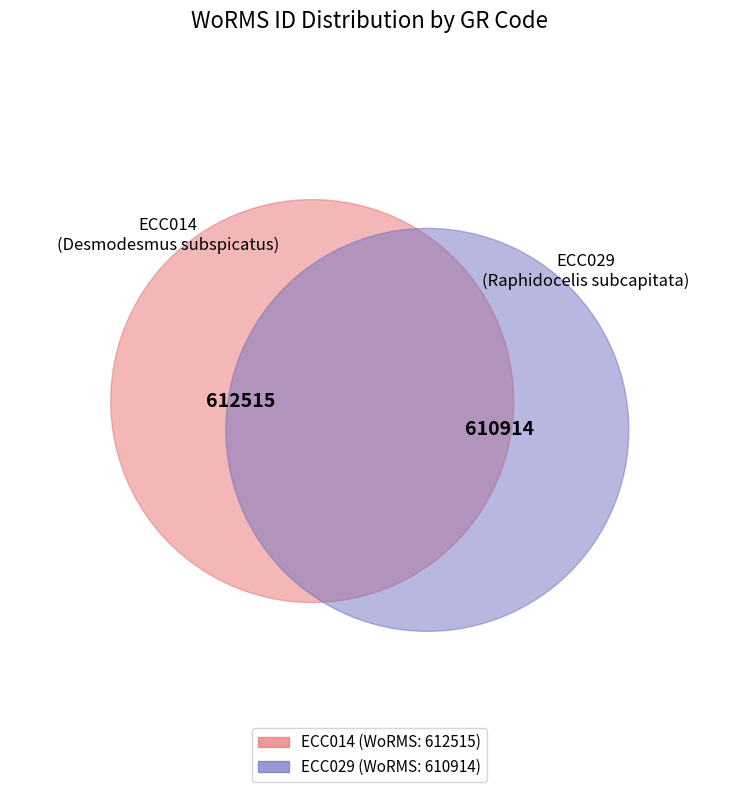

Which category has the biggest portion of the pie?

ECC014